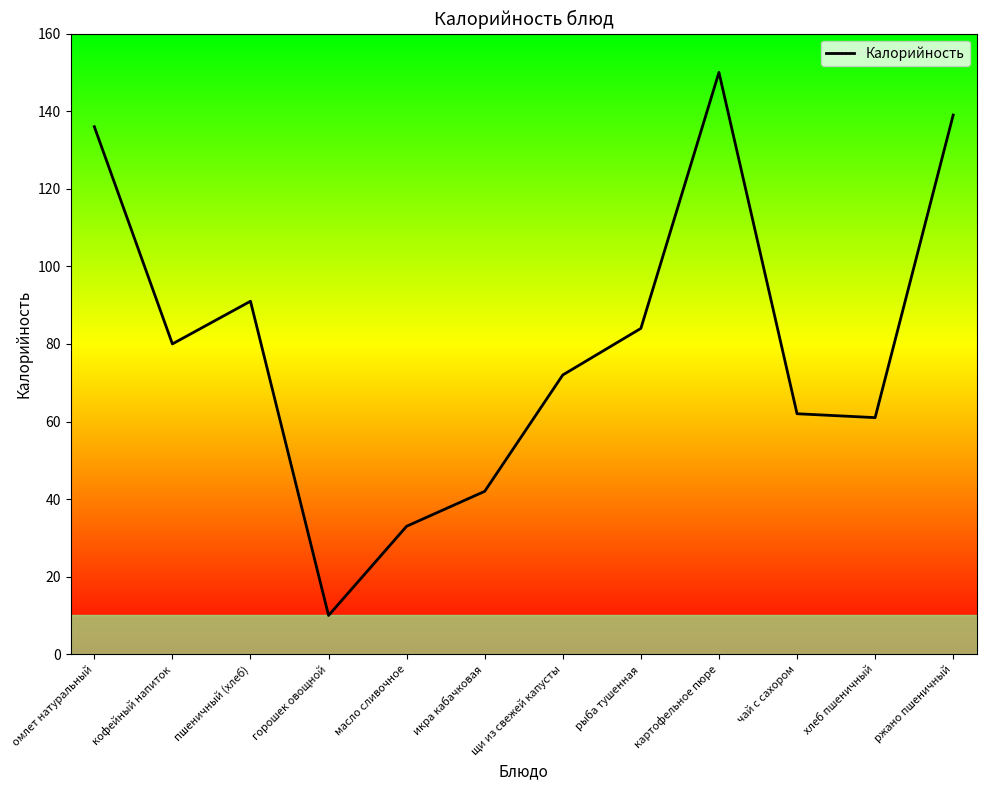

What is the value of the 3rd point from the left?

91